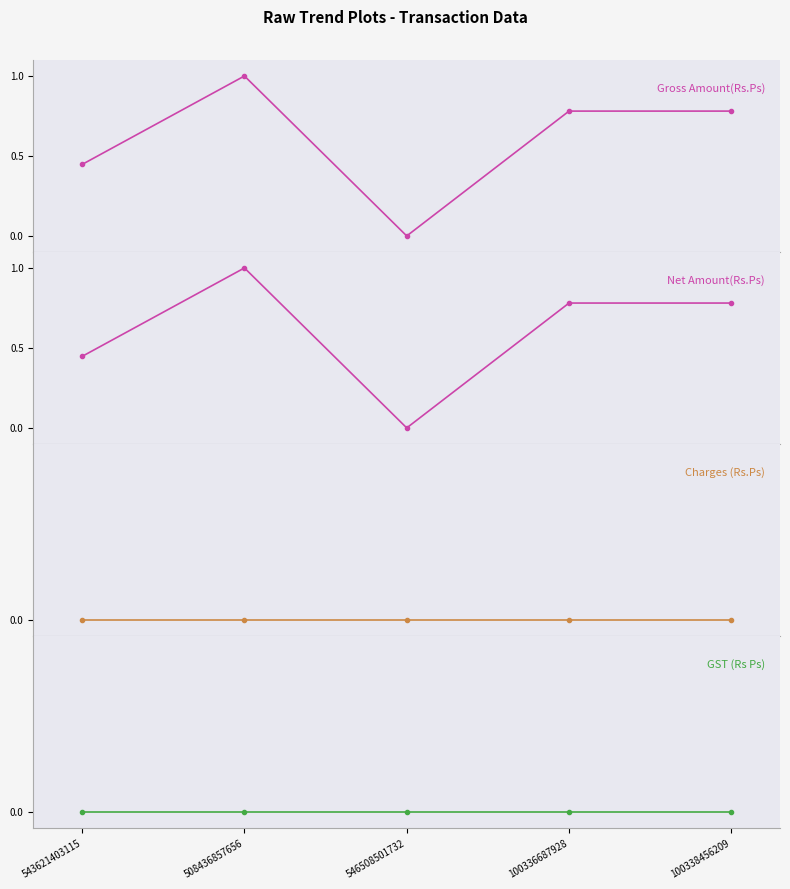

What is the difference between the second highest and minimum values in the Net Amount(Rs.Ps) series?

0.8